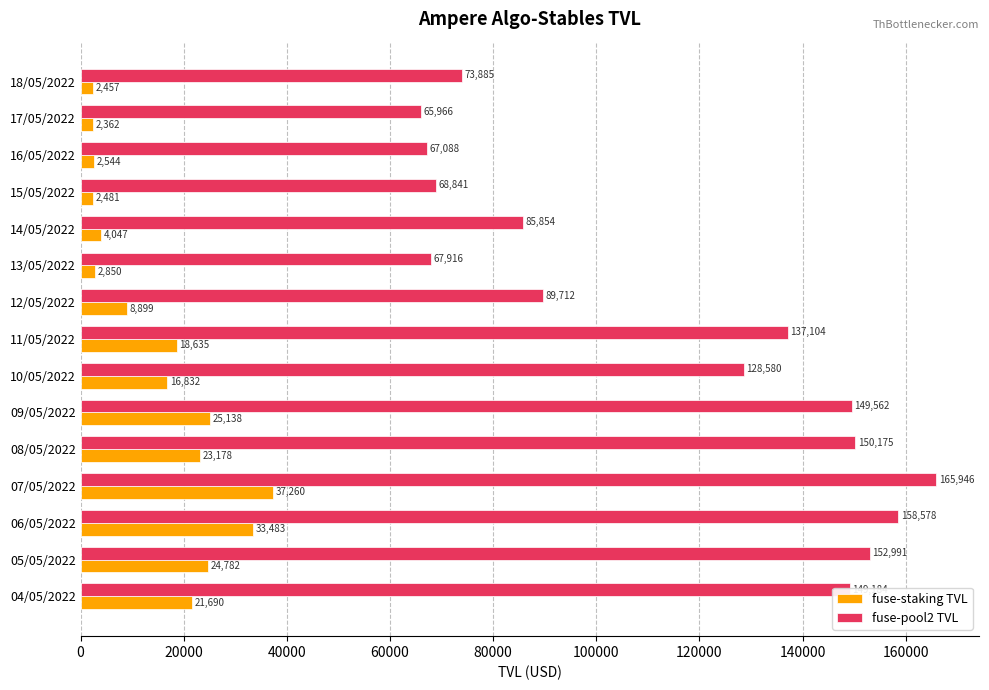

List the series in order of their overall mean, highest first.

fuse-pool2 TVL, fuse-staking TVL